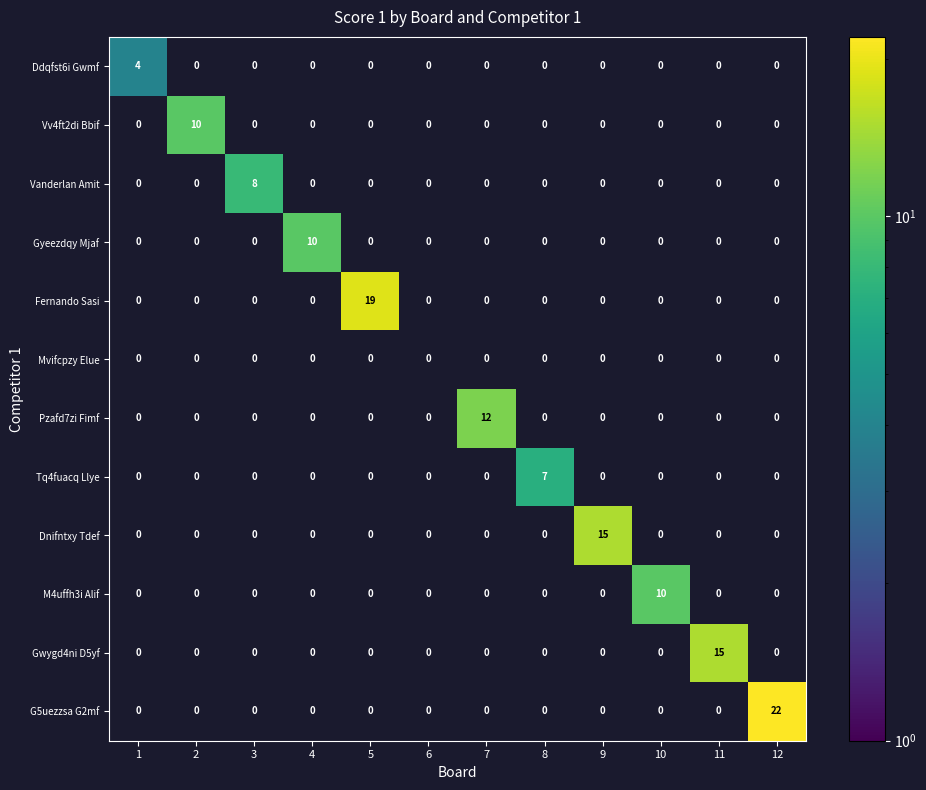

What is the greatest value displayed?

22